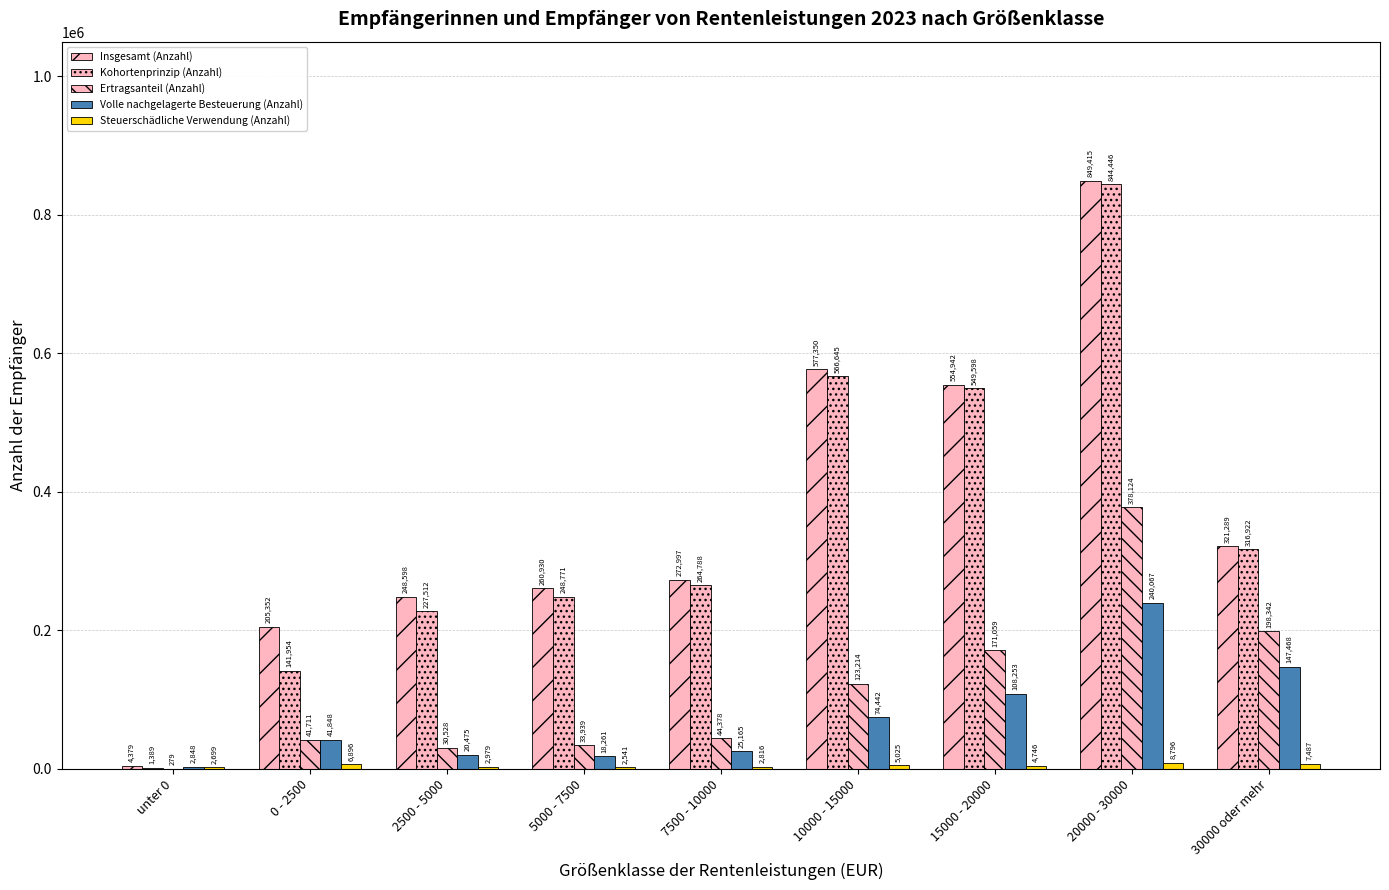

What value does the Steuerschädliche Verwendung (Anzahl) series have at 7500 - 10000, to the nearest 100?

2800